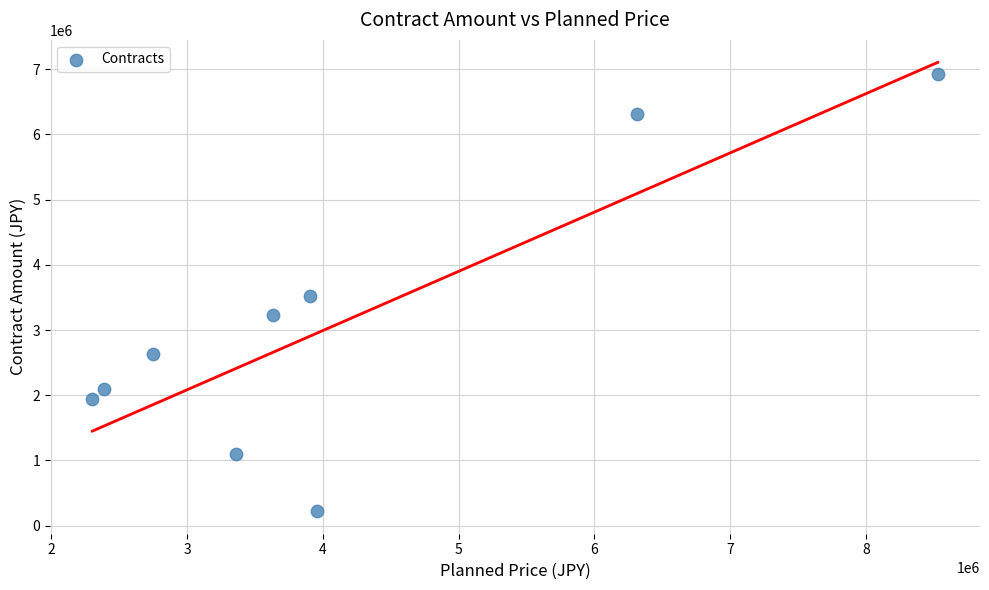

What is the range of X values (max minus min)?

6226000